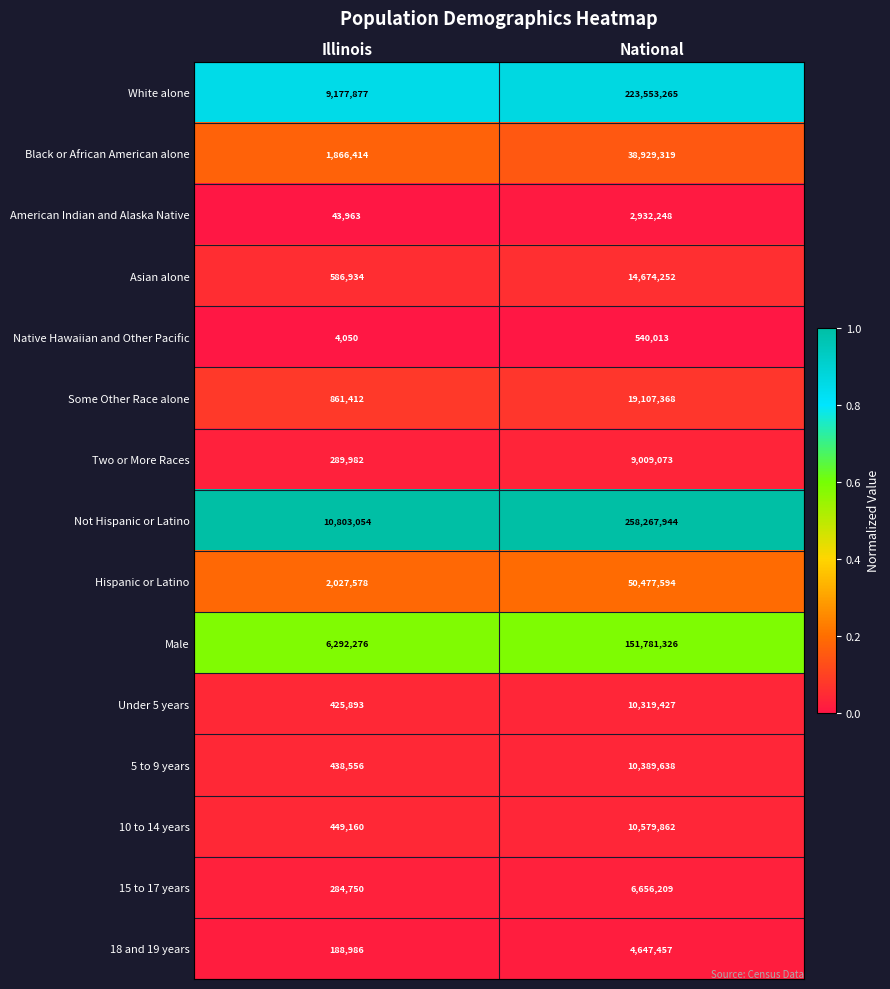

What is the difference between the maximum and minimum values in the 18 and 19 years series?

4458471